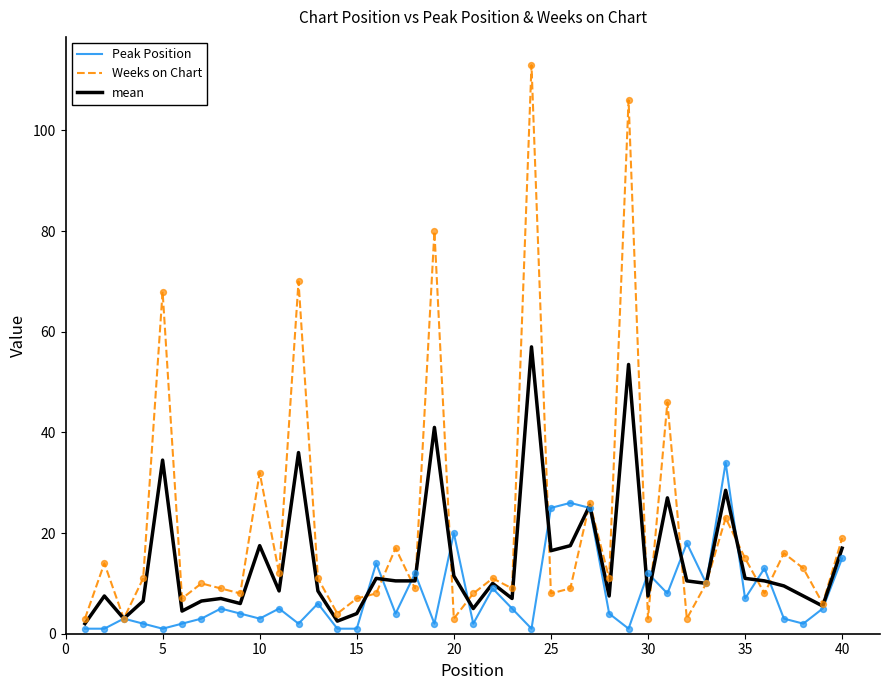

List the series in order of their peak value, lowest first.

Peak Position, mean, Weeks on Chart